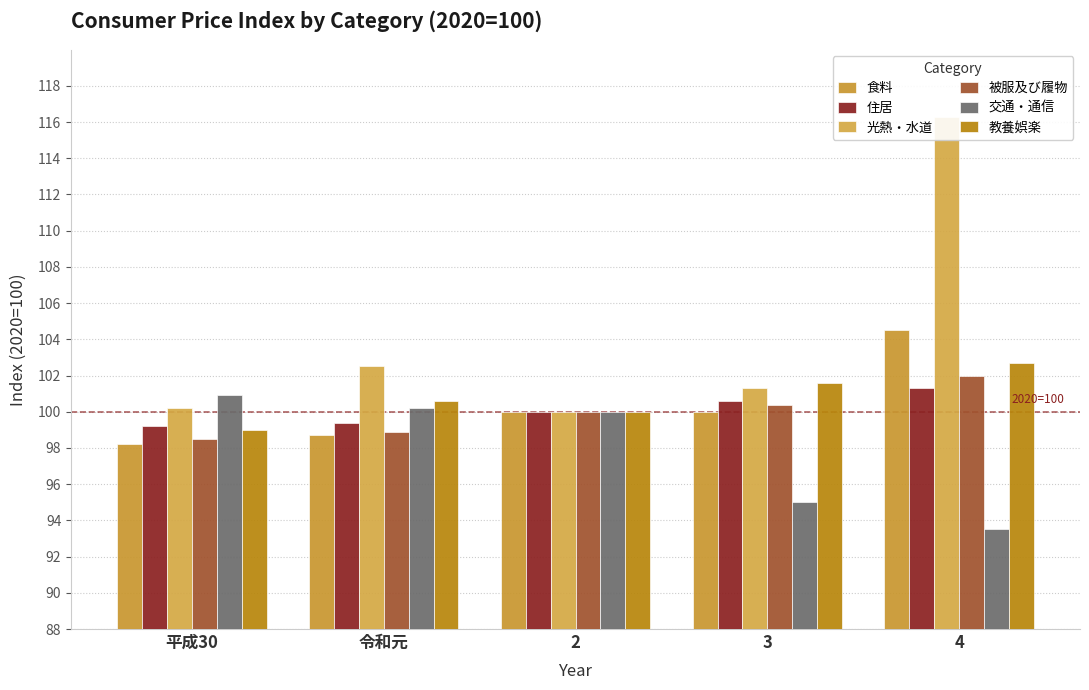

The 交通・通信 series shows 100.2 at 令和元. True or false?

True